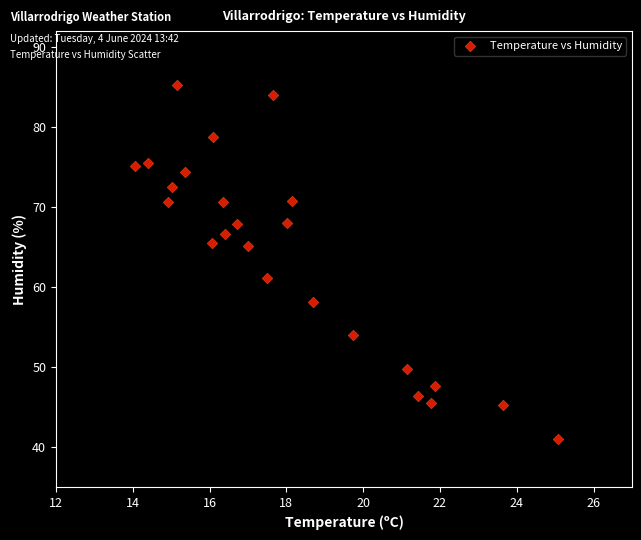

What is the range of X values (max minus min)?

11.0